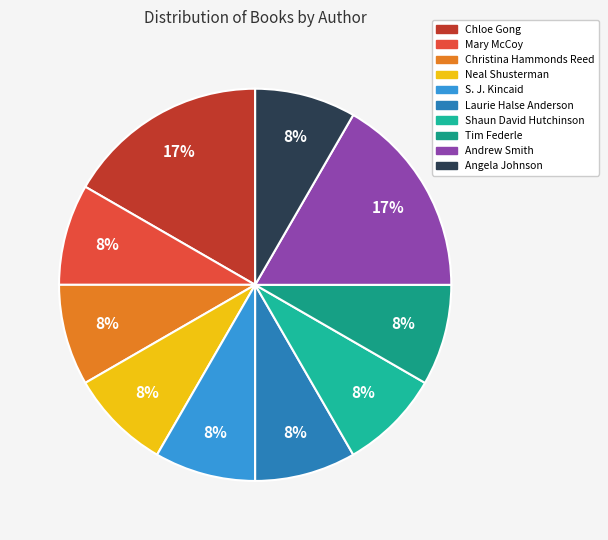

Is it true that Chloe Gong is 17% of the pie?

True